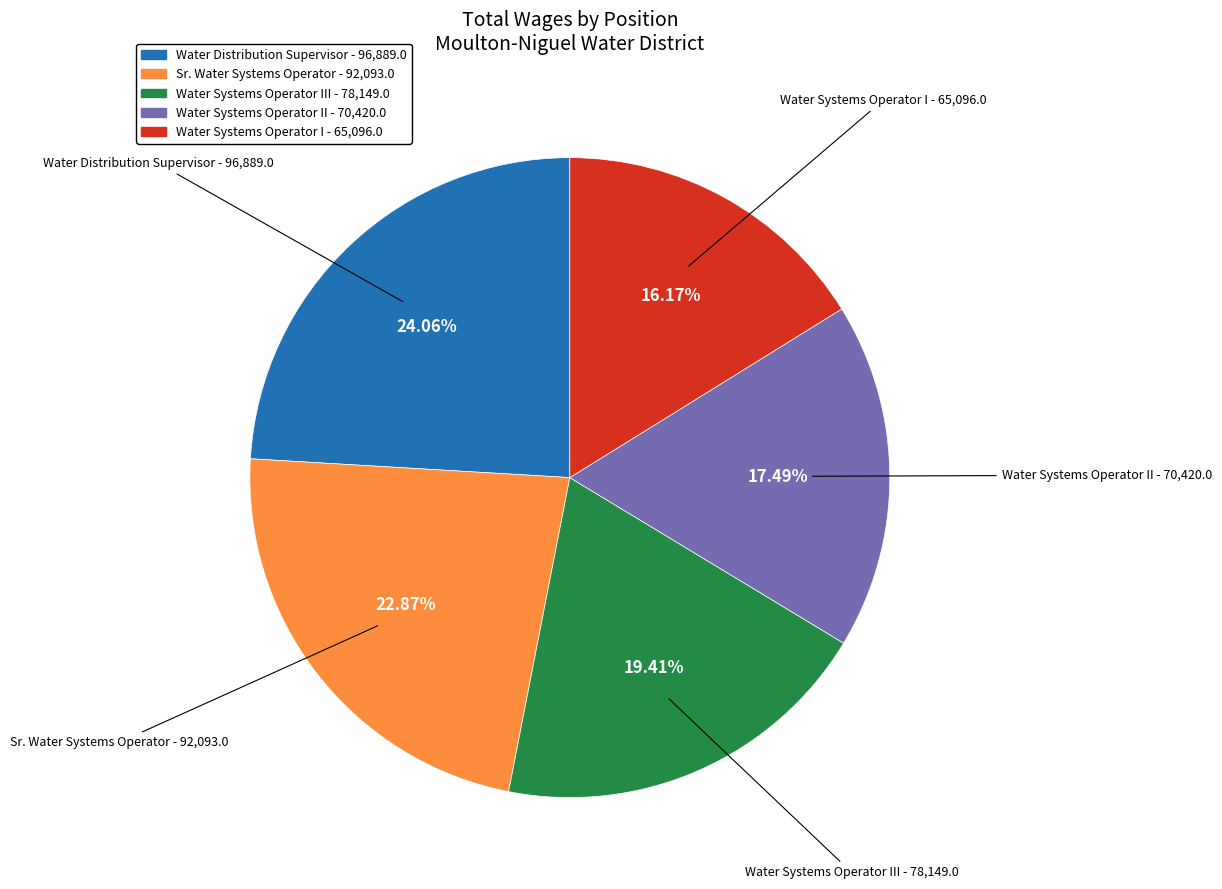

Which has a higher value, Water Systems Operator I - 65,096.0 or Water Systems Operator III - 78,149.0?

Water Systems Operator III - 78,149.0